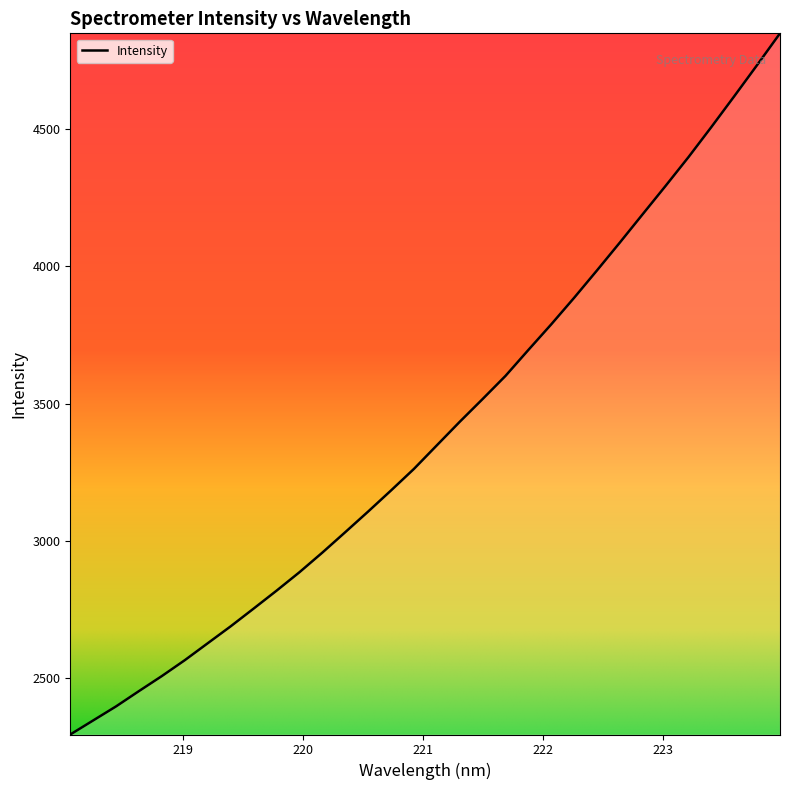

What is the maximum value shown in the chart?

4847.2